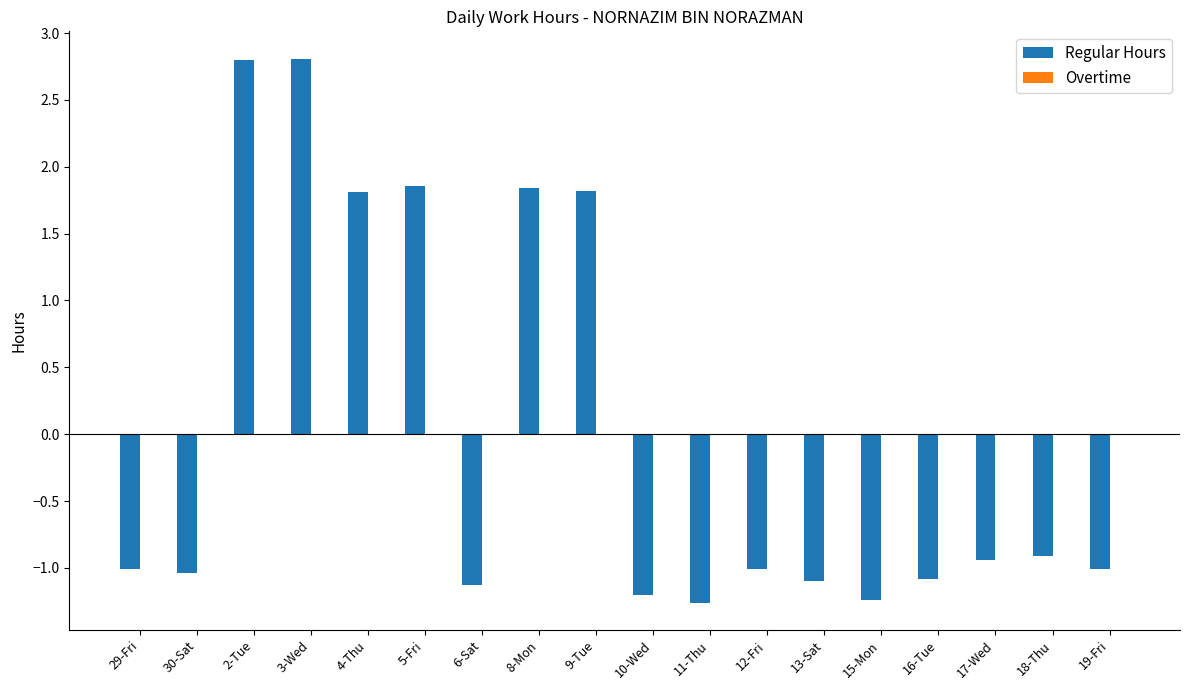

What is the change in value from 5-Fri to 19-Fri?

-2.9